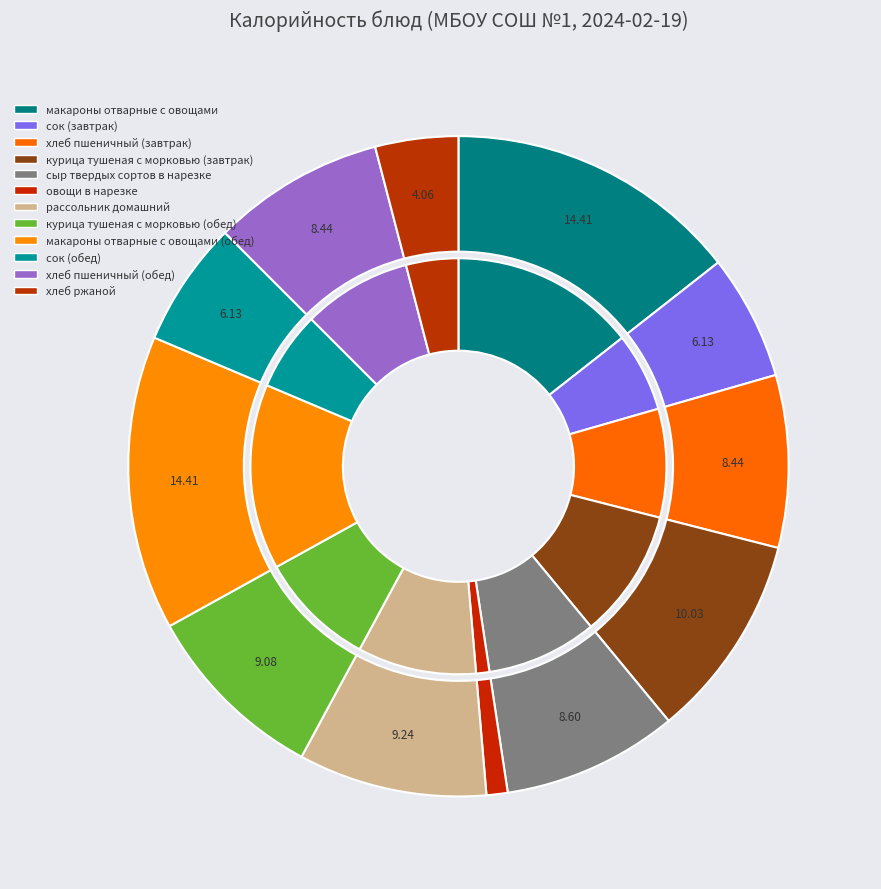

Is there any slice that represents more than half of the pie?

No